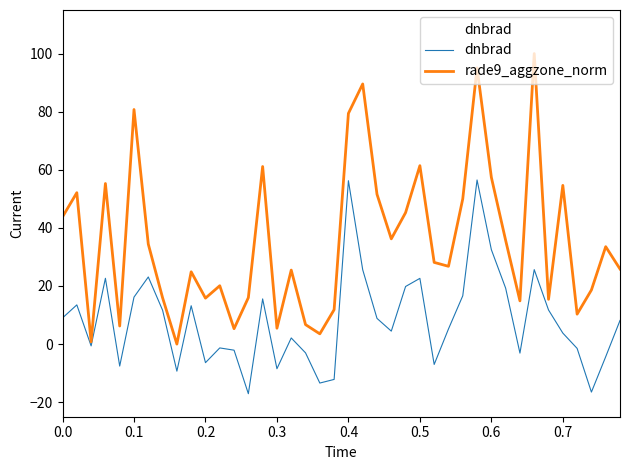

True or false: rade9_aggzone_norm and dnbrad intersect in this chart.

False